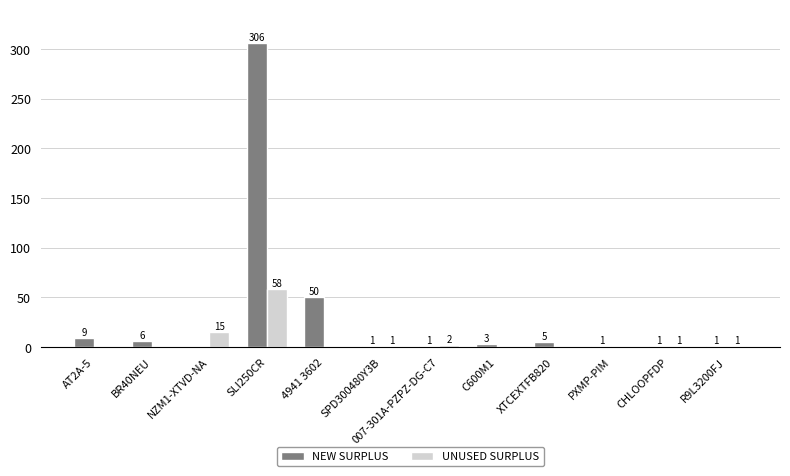

What are all the series names shown in the legend?

NEW SURPLUS, UNUSED SURPLUS